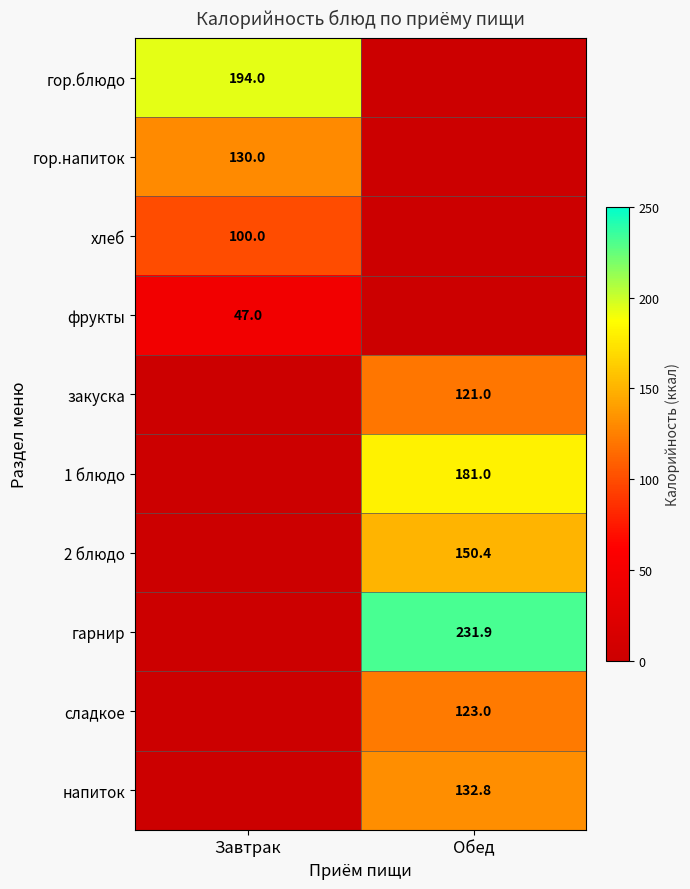

Is the value of гор.блюдо at Завтрак greater than the value of 1 блюдо at Обед?

Yes